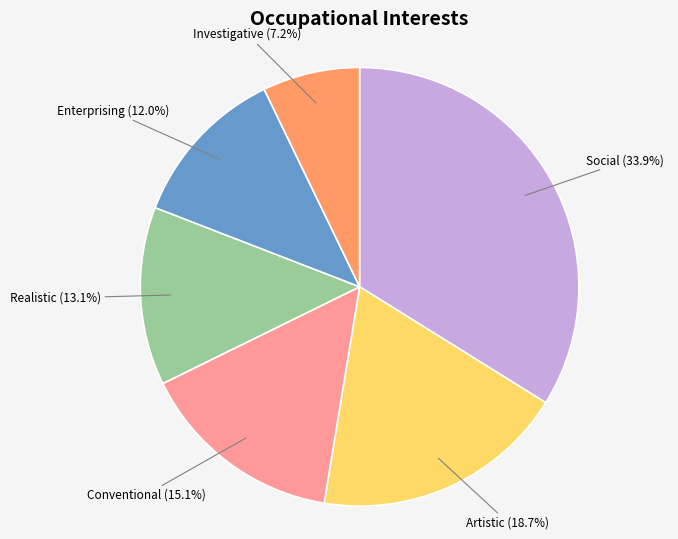

Does any single category account for the majority?

No